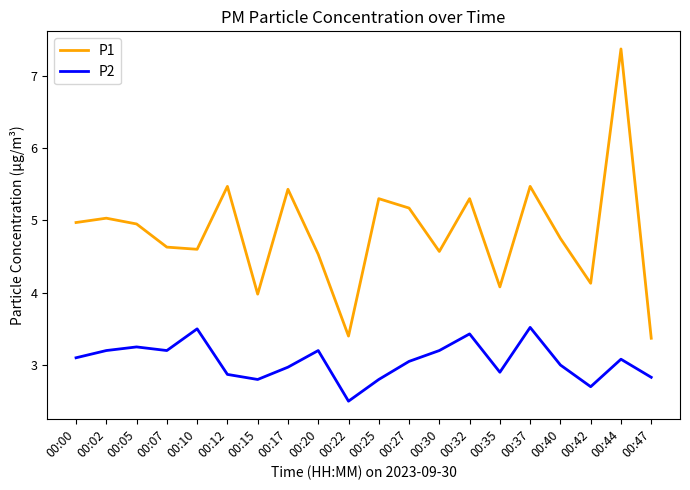

What is the sum of the P1 values at 00:32 and 00:22?

8.7